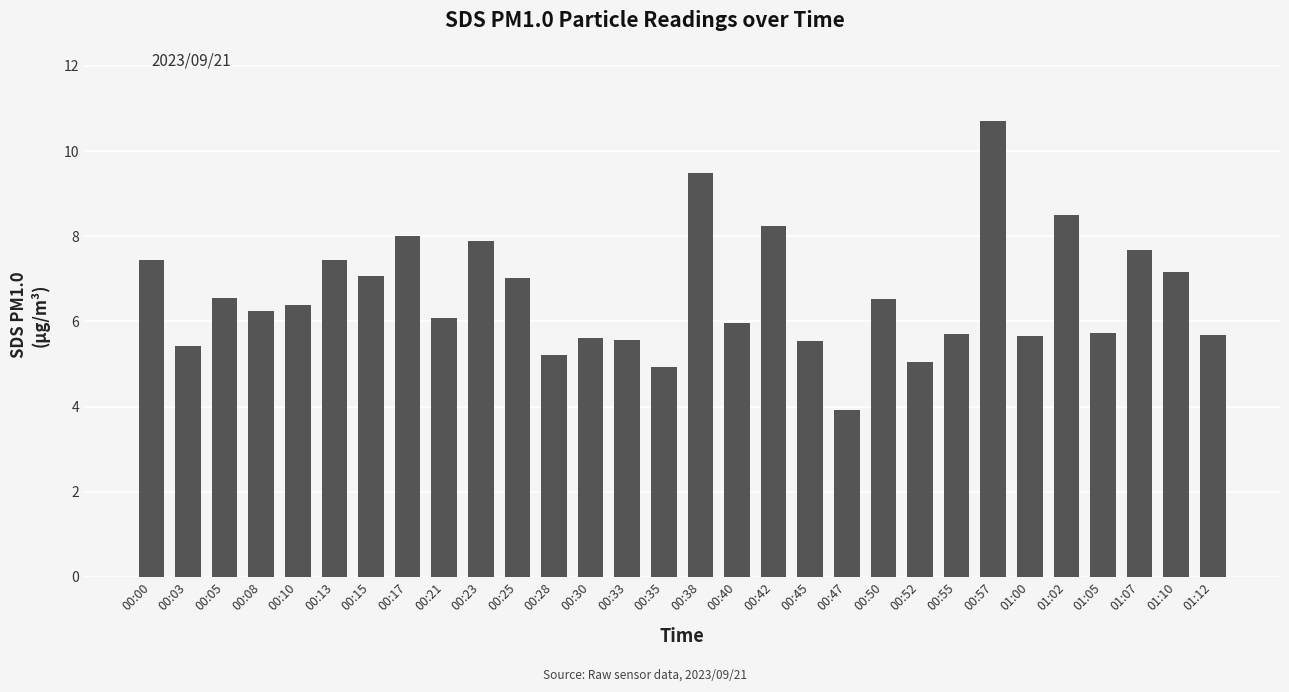

What is the sum of the values at 01:12 and 00:28?

10.9